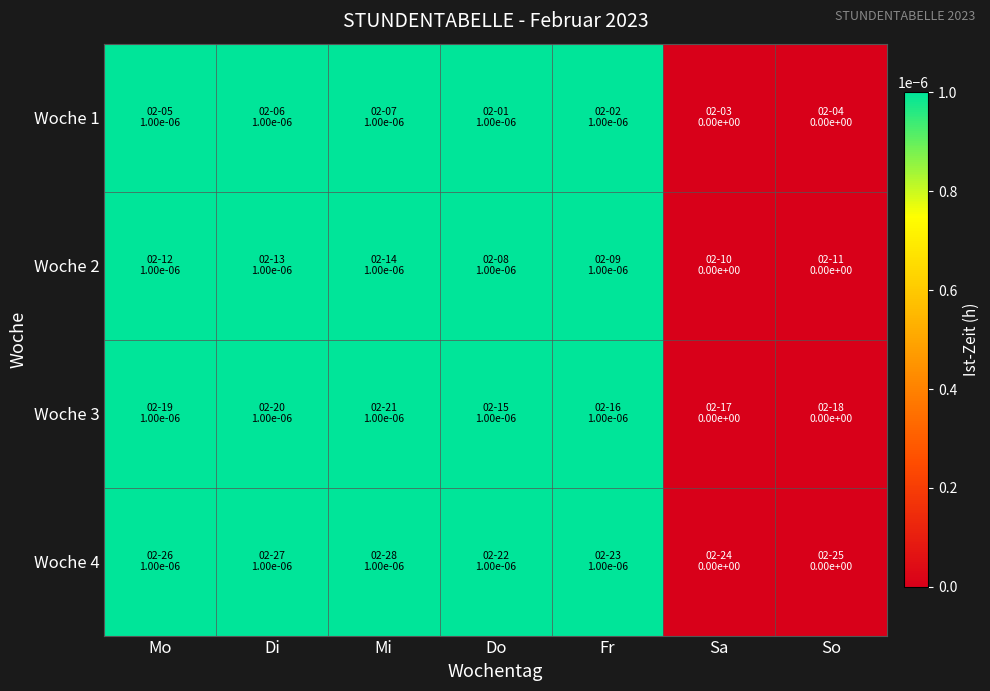

Reading left to right, list all the values displayed in this chart.

Woche 1: Mo=0.0	Di=0.0	Mi=0.0	Do=0.0	Fr=0.0	Sa=0.0	So=0.0
Woche 2: Mo=0.0	Di=0.0	Mi=0.0	Do=0.0	Fr=0.0	Sa=0.0	So=0.0
Woche 3: Mo=0.0	Di=0.0	Mi=0.0	Do=0.0	Fr=0.0	Sa=0.0	So=0.0
Woche 4: Mo=0.0	Di=0.0	Mi=0.0	Do=0.0	Fr=0.0	Sa=0.0	So=0.0